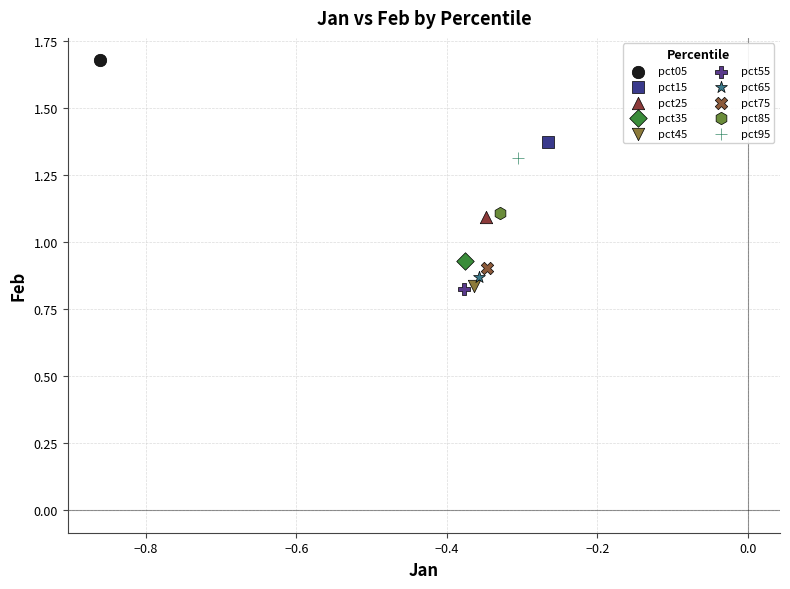

What are all the series names shown in the legend?

pct05, pct15, pct25, pct35, pct45, pct55, pct65, pct75, pct85, pct95